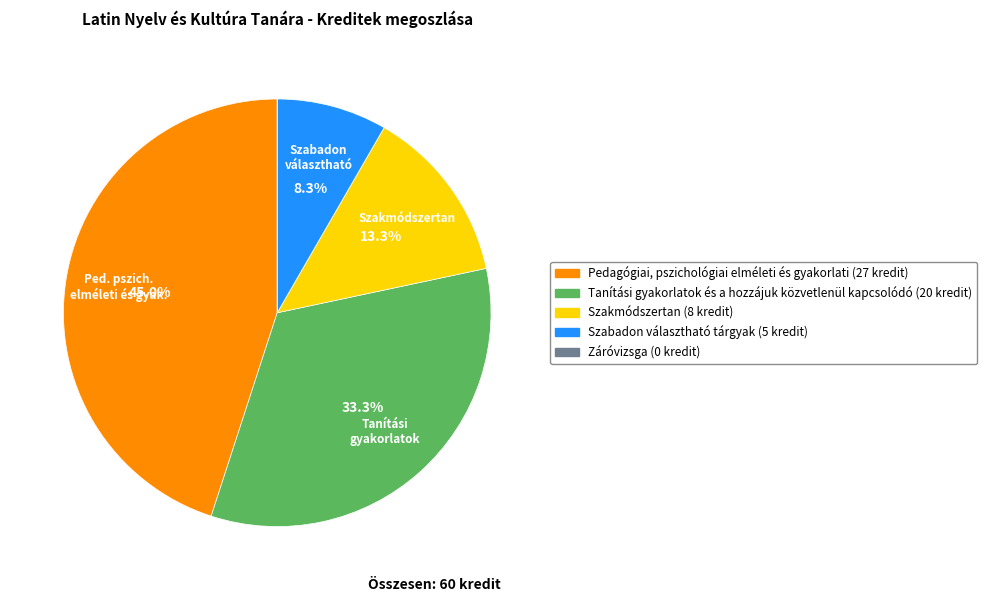

Is it true that Tanítási gyakorlatok és a hozzájuk közvetlenül kapcsolódó is 33% of the pie?

True